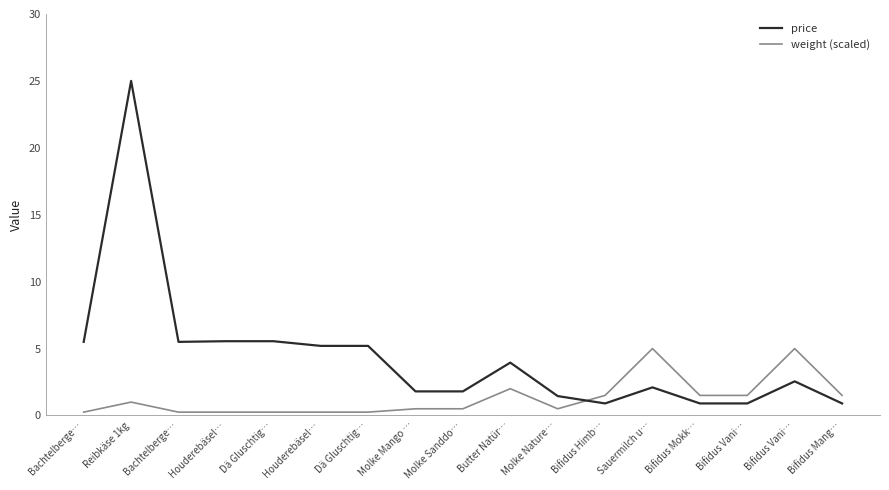

Reading left to right, transcribe all the data shown in this chart.

price: Bachtelberge…=5.5	Reibkäse 1kg=25.0	Bachtelberge…=5.5	Houderebäsel…=5.5	Dä Gluschtig…=5.5	Houderebäsel…=5.2	Dä Gluschtig…=5.2	Molke Mango …=1.8	Molke Sanddo…=1.8	Butter Natür…=4.0	Molke Nature…=1.4	Bifidus Himb…=0.9	Sauermilch u…=2.1	Bifidus Mokk…=0.9	Bifidus Vani…=0.9	Bifidus Vani…=2.5	Bifidus Mang…=0.9
weight (scaled): Bachtelberge…=0.2	Reibkäse 1kg=1.0	Bachtelberge…=0.2	Houderebäsel…=0.2	Dä Gluschtig…=0.2	Houderebäsel…=0.2	Dä Gluschtig…=0.2	Molke Mango …=0.5	Molke Sanddo…=0.5	Butter Natür…=2.0	Molke Nature…=0.5	Bifidus Himb…=1.5	Sauermilch u…=5.0	Bifidus Mokk…=1.5	Bifidus Vani…=1.5	Bifidus Vani…=5.0	Bifidus Mang…=1.5